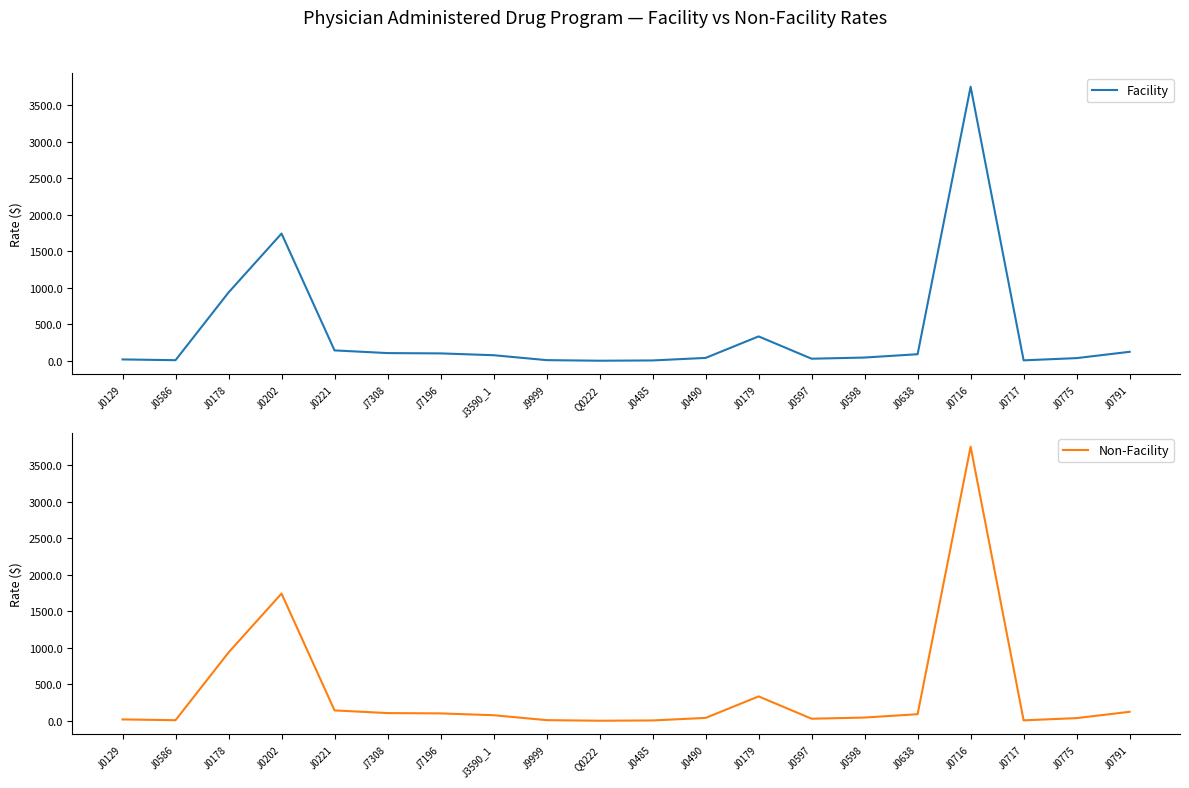

Which series changed the most between J0178 and J0717?

Facility